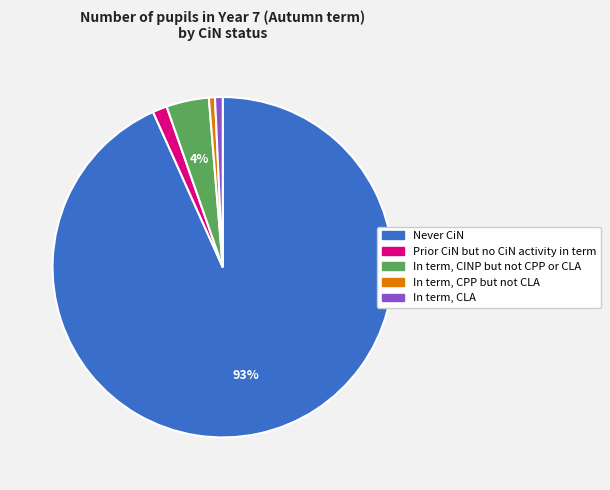

How many segments does this pie chart have?

5